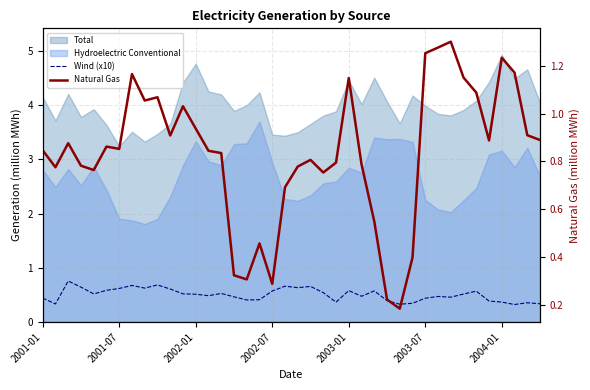

What is the sum of all Wind (x10) values?

20.2